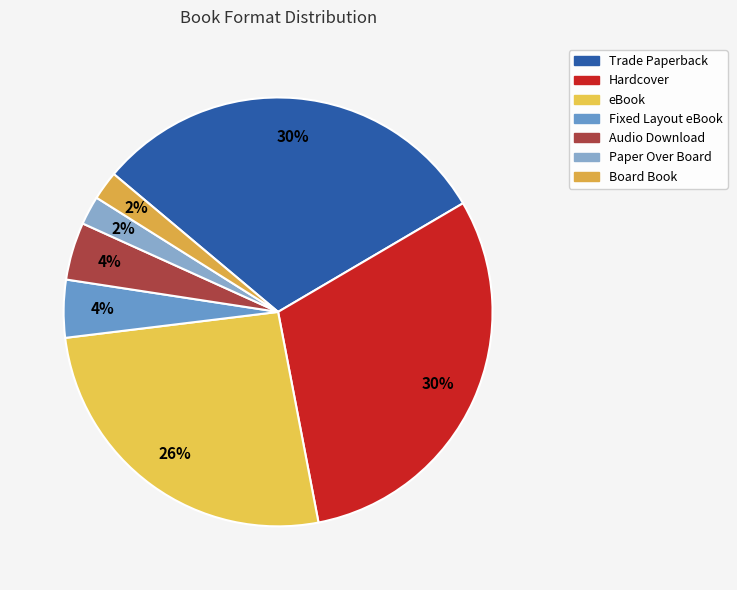

What is the largest slice in the pie chart?

Trade Paperback